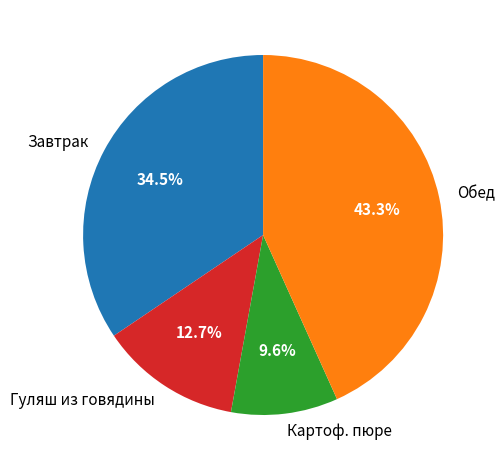

What is the ratio of the value at Гуляш из говядины to the value at Завтрак?

0.4